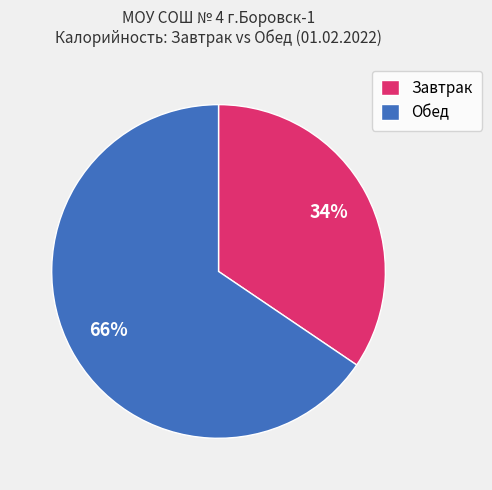

Count the number of slices in the pie.

2